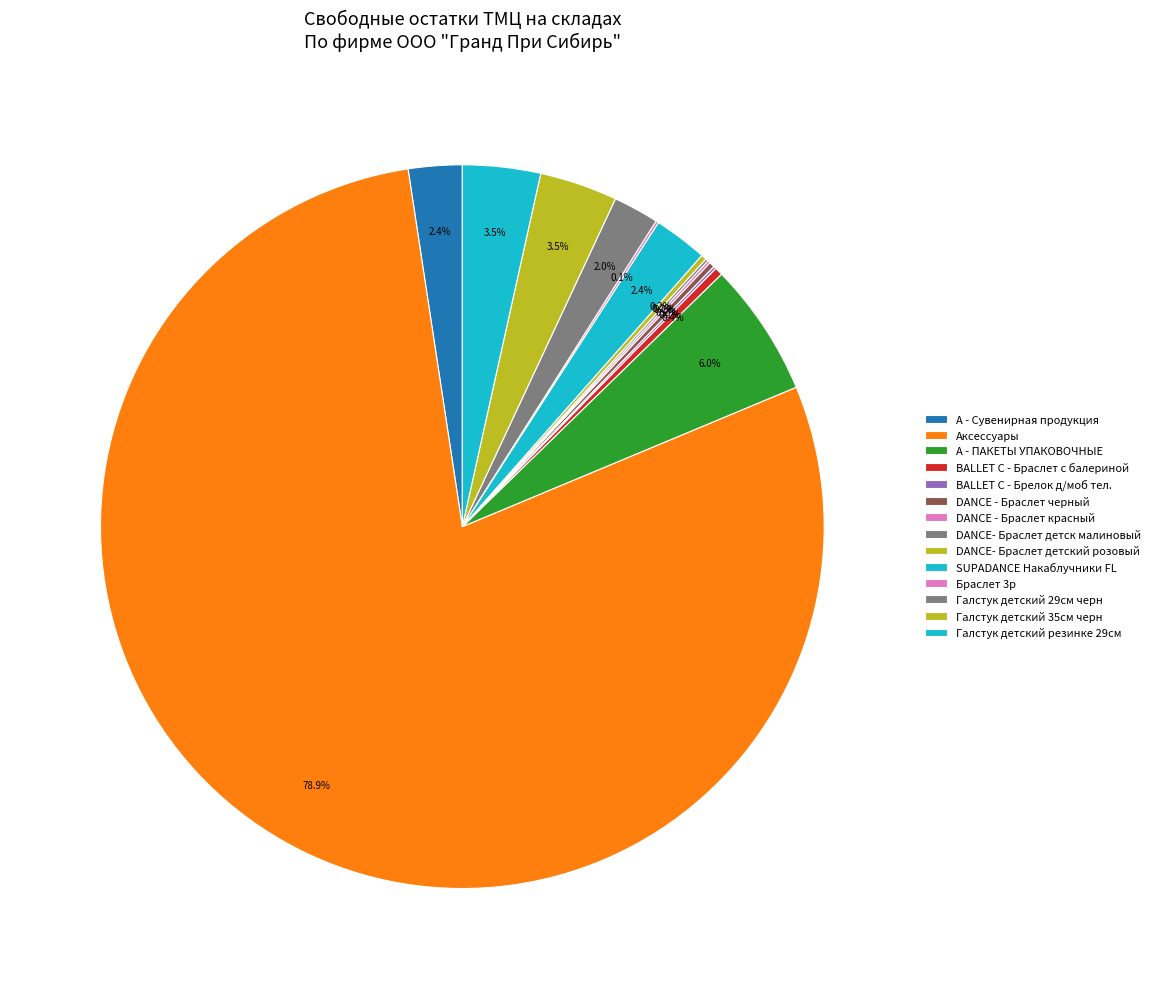

To the nearest percent, what is the combined percentage of Галстук детский резинке 29см and Аксессуары?

82%